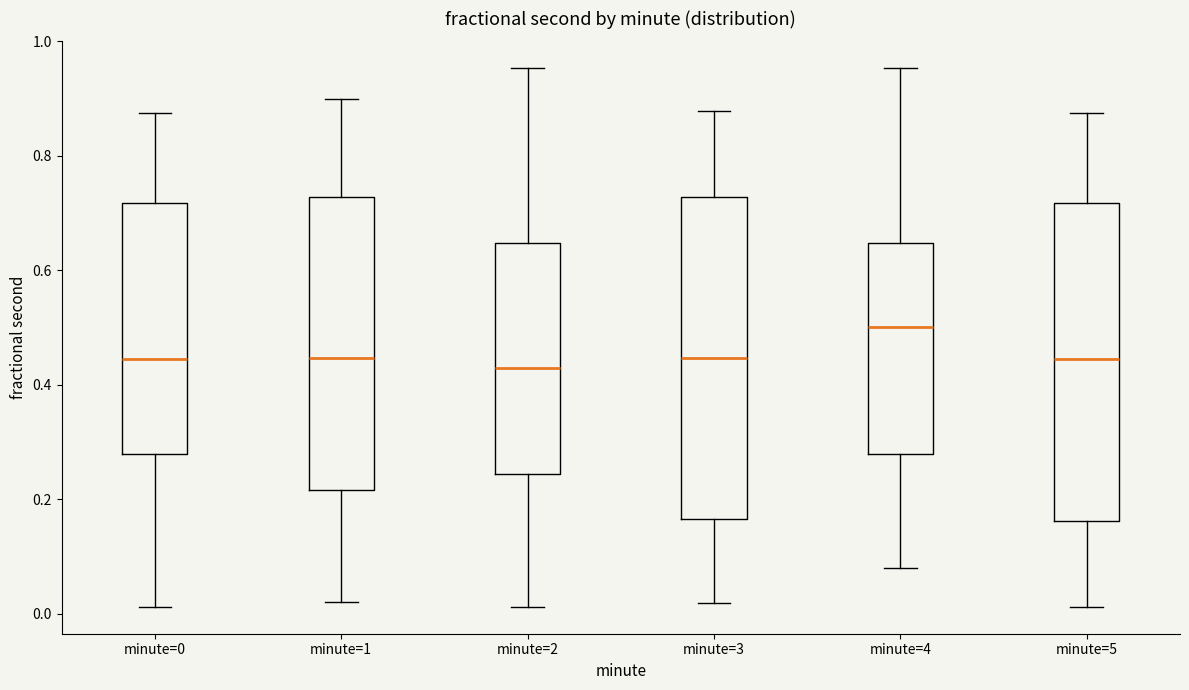

Which box's median line is the highest?

minute=4